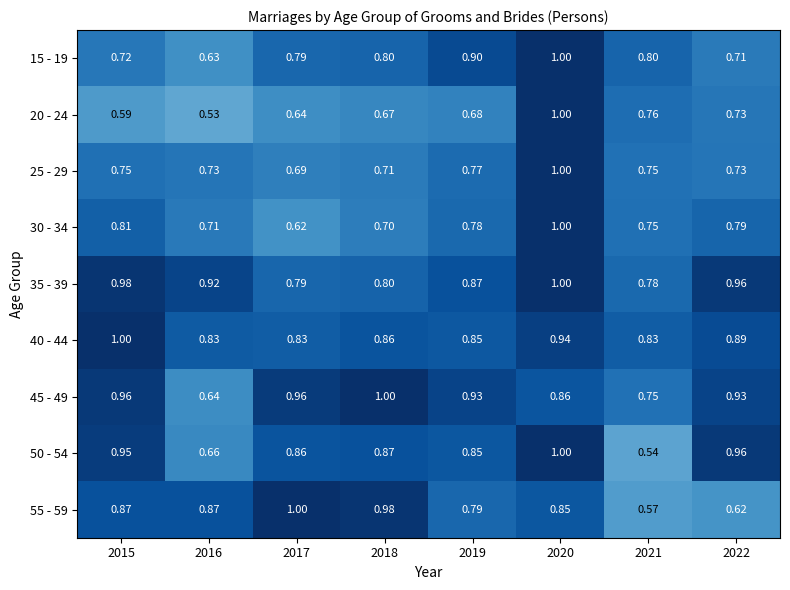

Is the value of 20 - 24 at 2017 greater than the value of 35 - 39 at 2015?

No